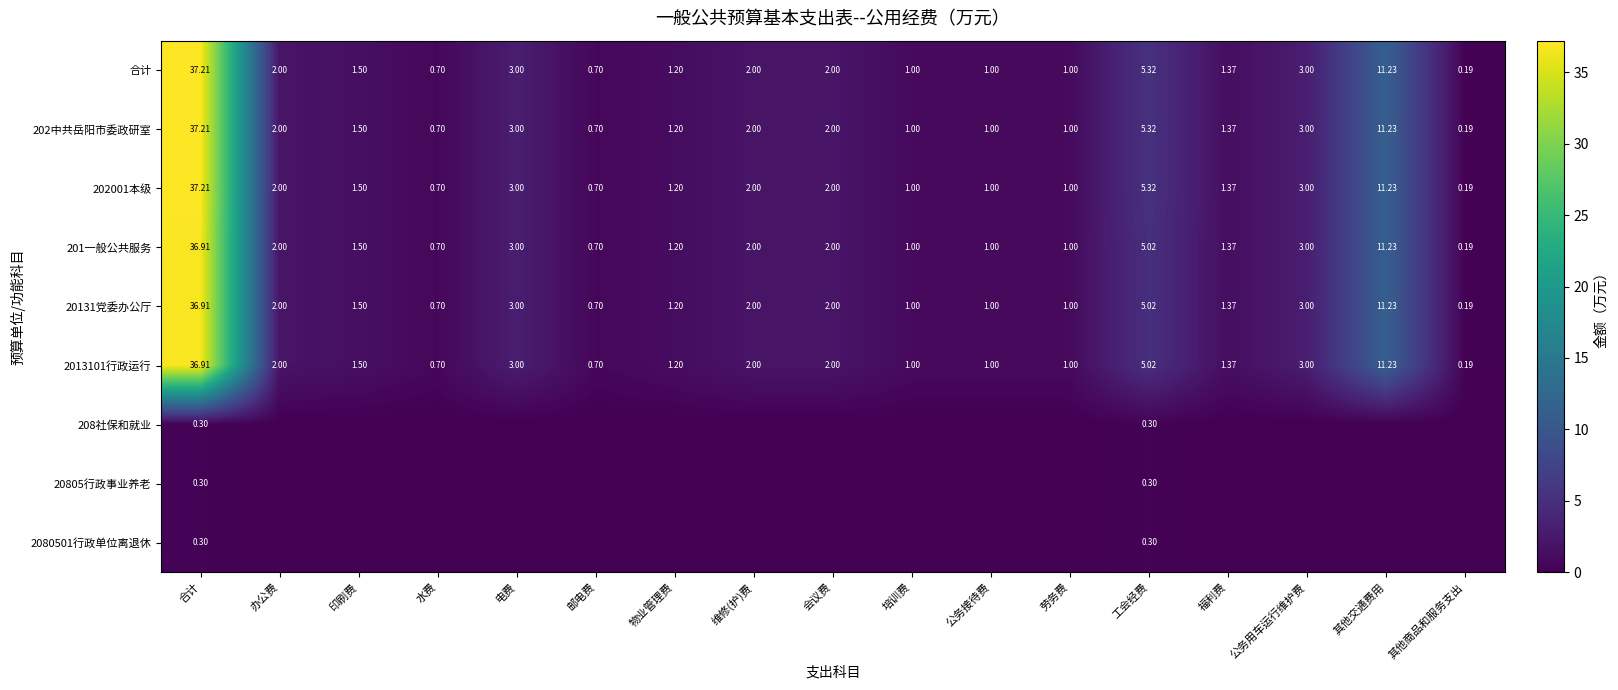

Count the number of data series in this chart.

9